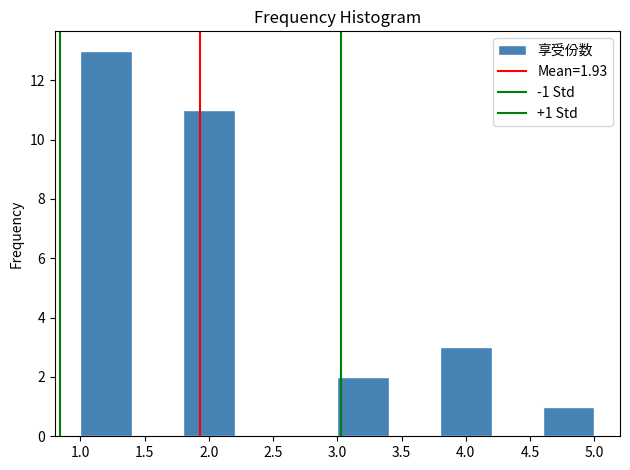

Over which range of the x-axis is the bar tallest?

1.0 to 1.4